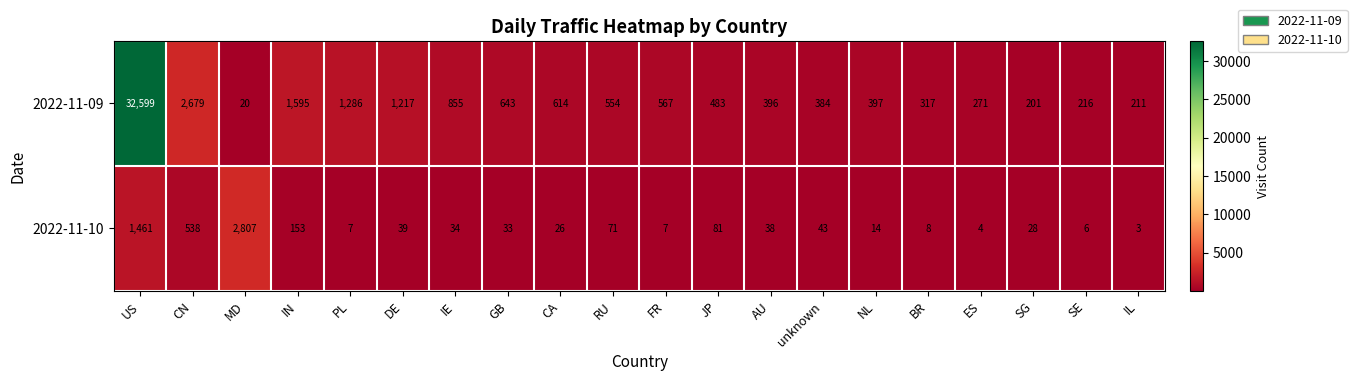

What is the difference between the second highest and minimum values in the 2022-11-09 series?

2659